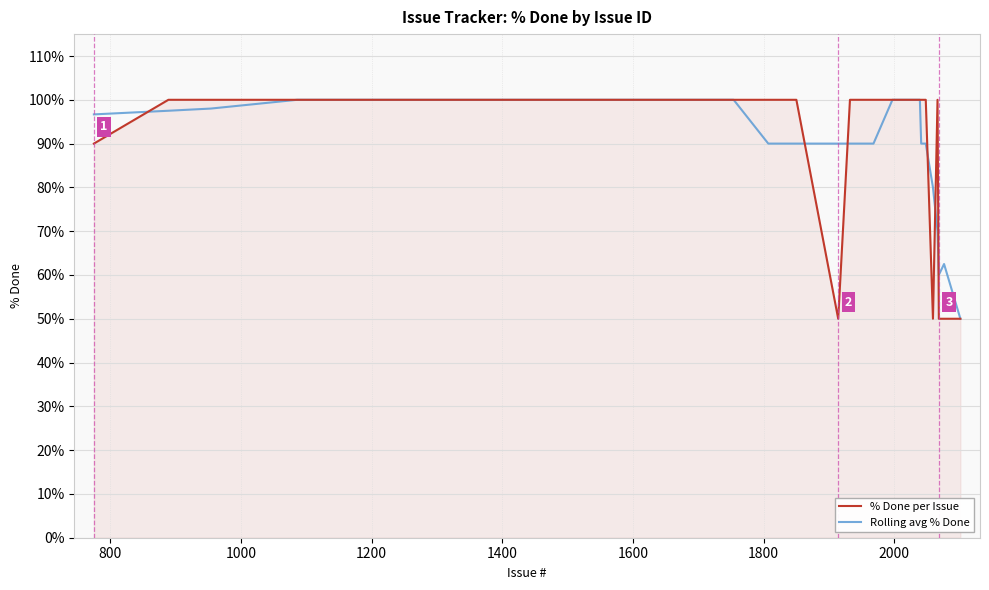

What is the maximum value for Rolling avg % Done?

100.0